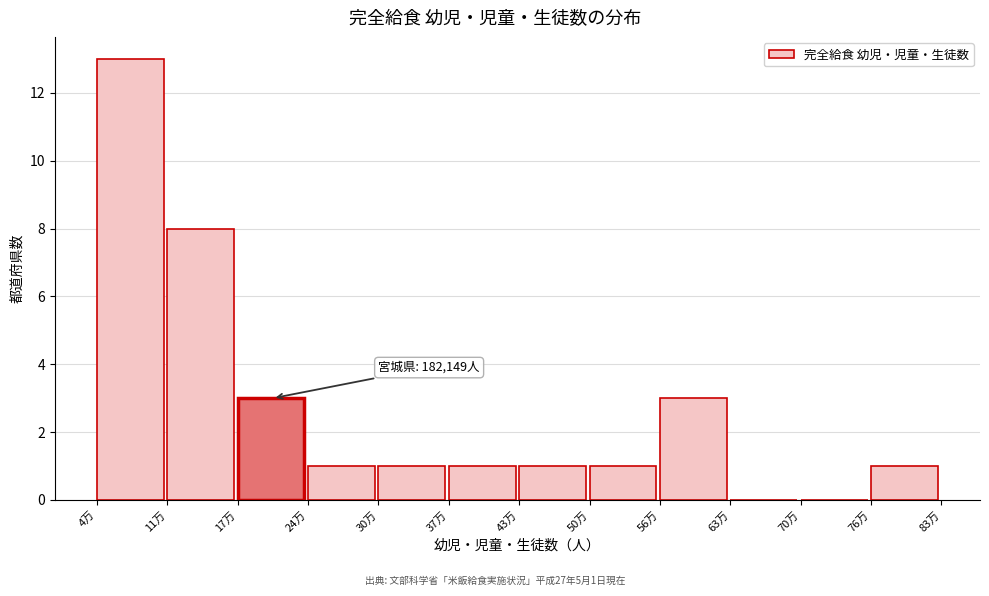

Reading left to right, list all the values displayed in this chart.

4万=13	11万=8	17万=3	24万=1	30万=1	37万=1	43万=1	50万=1	56万=3	63万=0	70万=0	76万=1